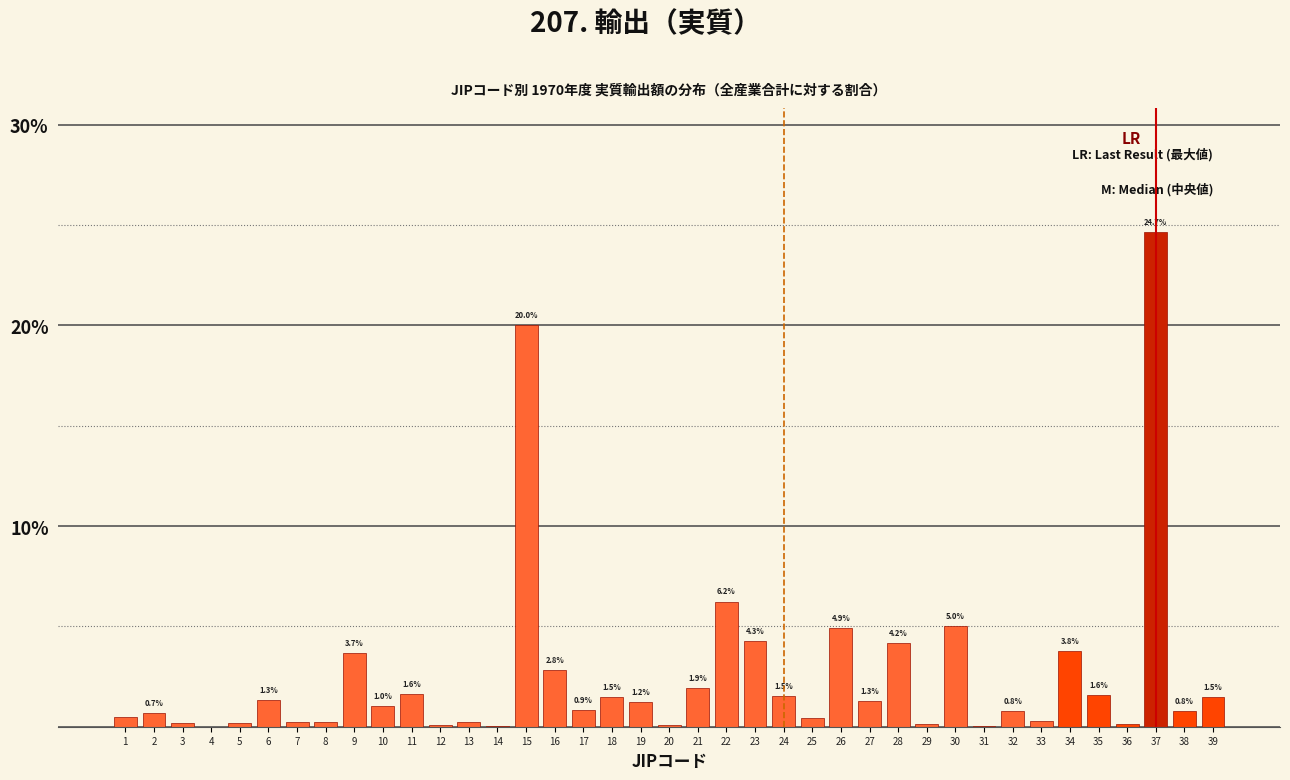

True or false: the data shows 0.8 at 32.

True